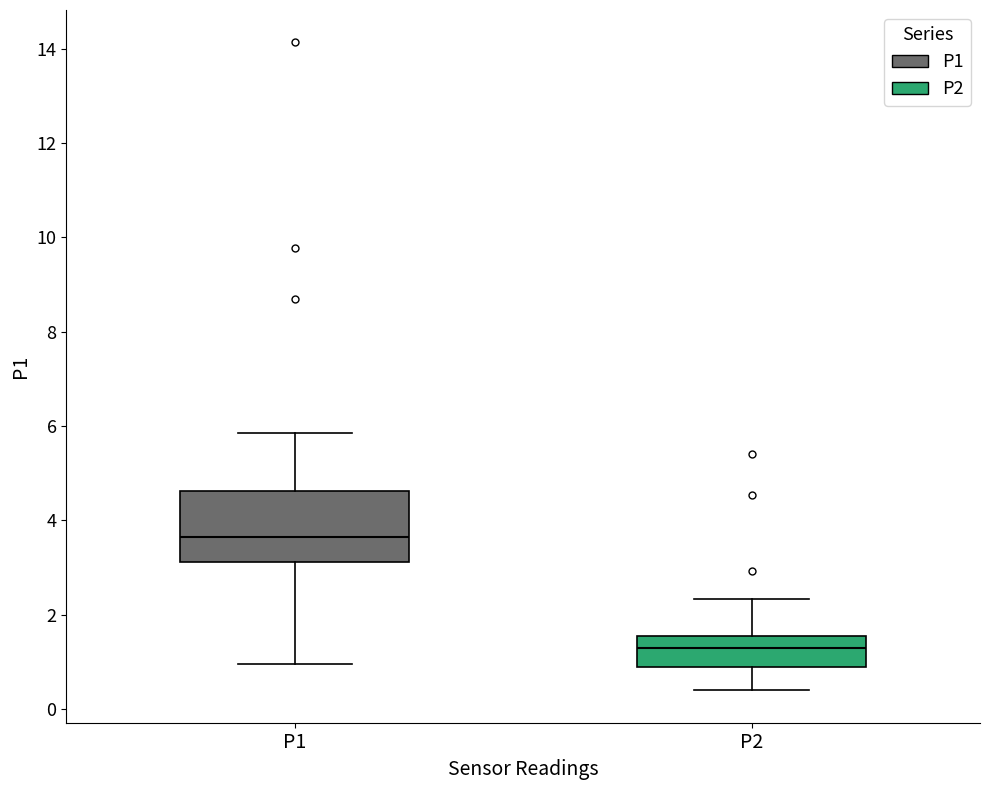

Which box has the lowest median line?

P2